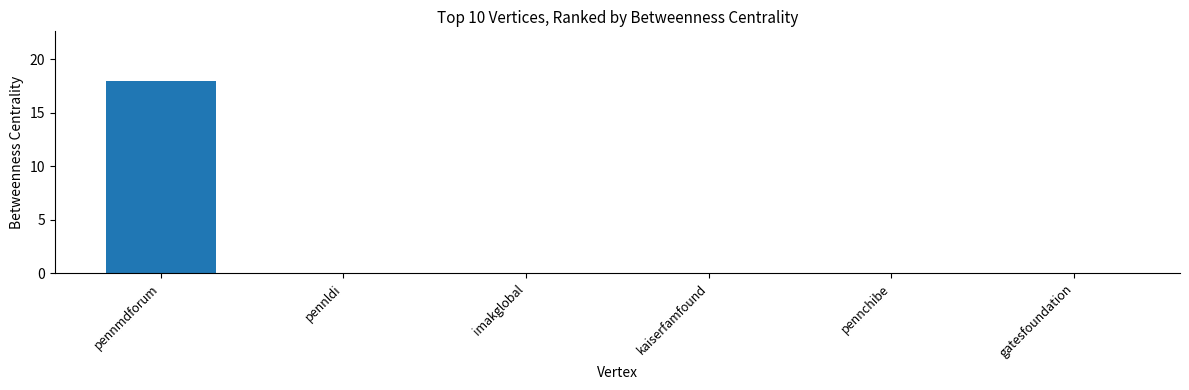

What is the greatest value displayed?

18